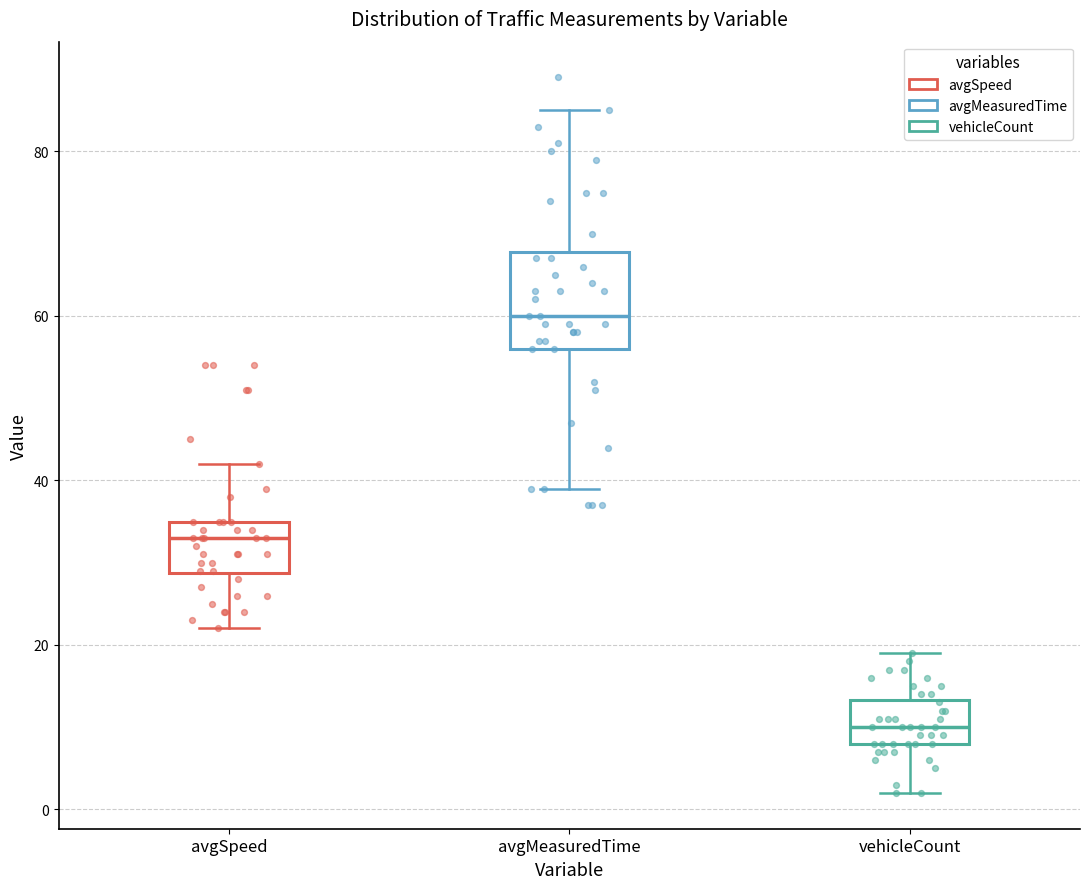

Where does the lower whisker of the box for avgSpeed end on the y-axis? The values are not printed on the chart, so give them approximately, as read against the axis.

22